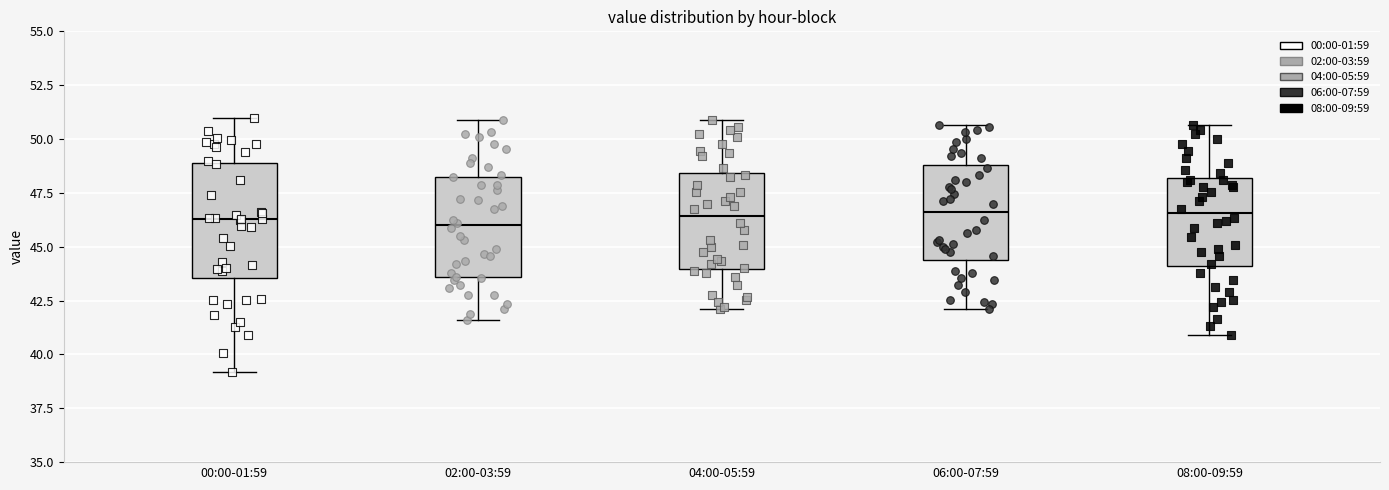

Which box is the tallest, from its lower edge to its upper edge?

00:00-01:59